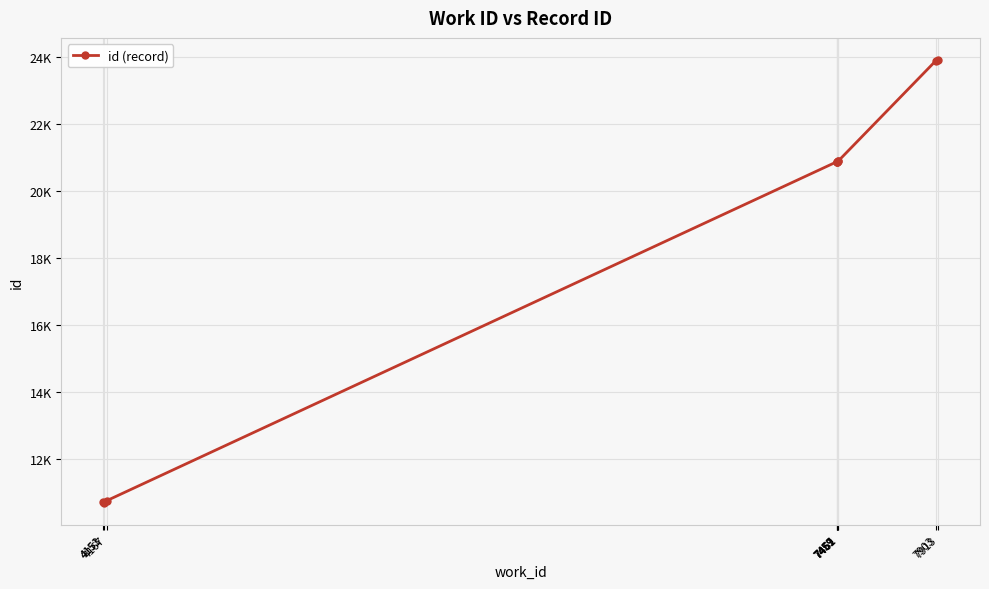

What is the value of the 10th point from the left?

23901